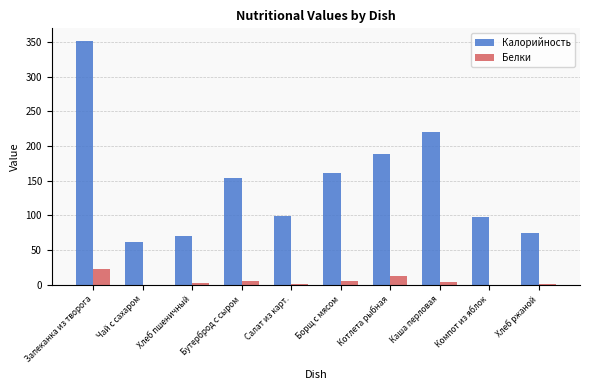

True or false: Калорийность has a value of 99.0 at Салат из карт..

True